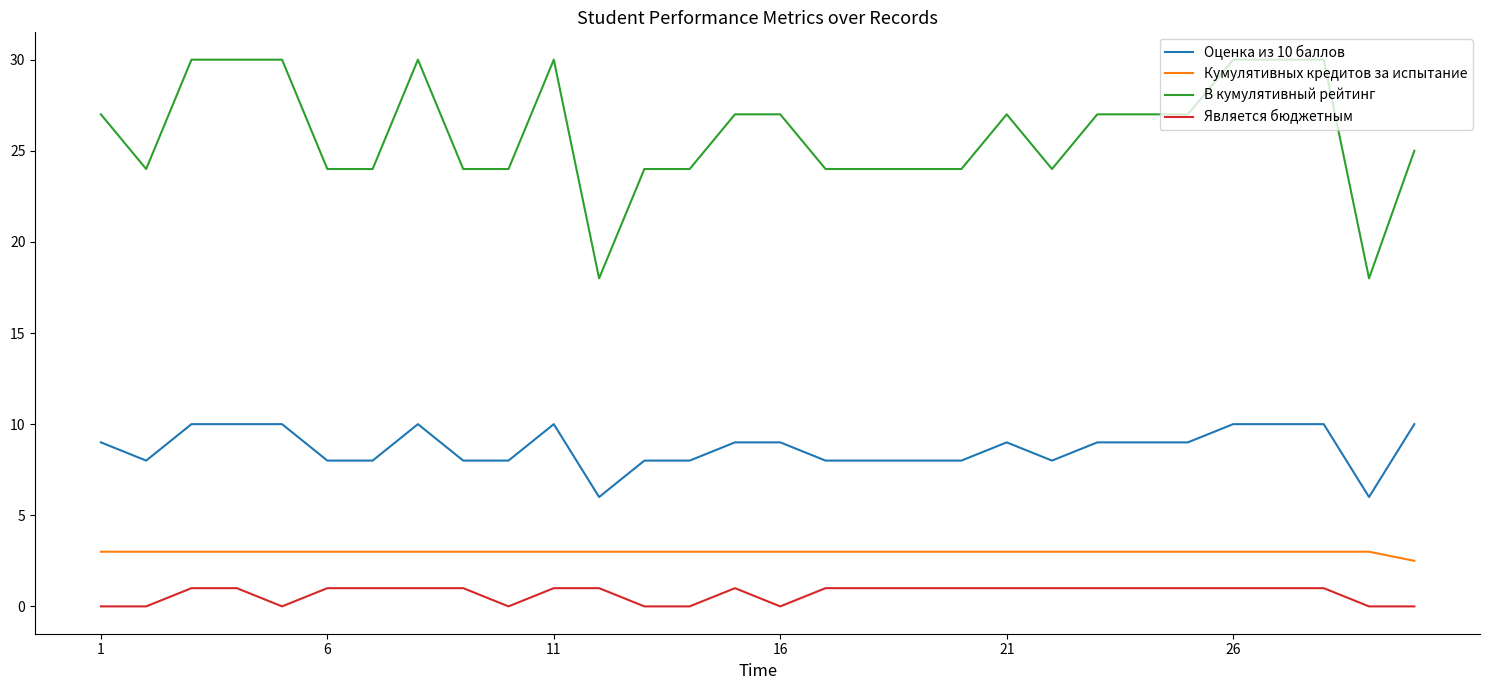

True or false: Оценка из 10 баллов and Кумулятивных кредитов за испытание cross at least once.

False